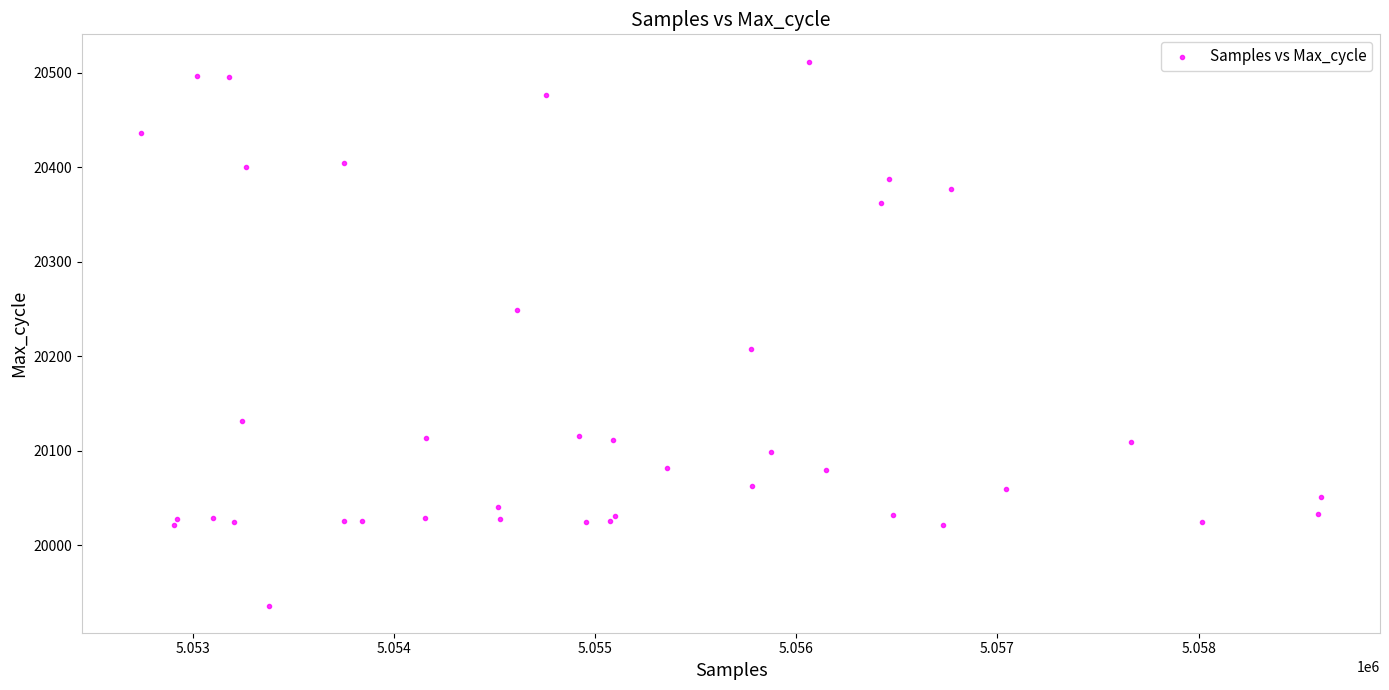

What Y value in the scatter plot is closest to 20224?

20208